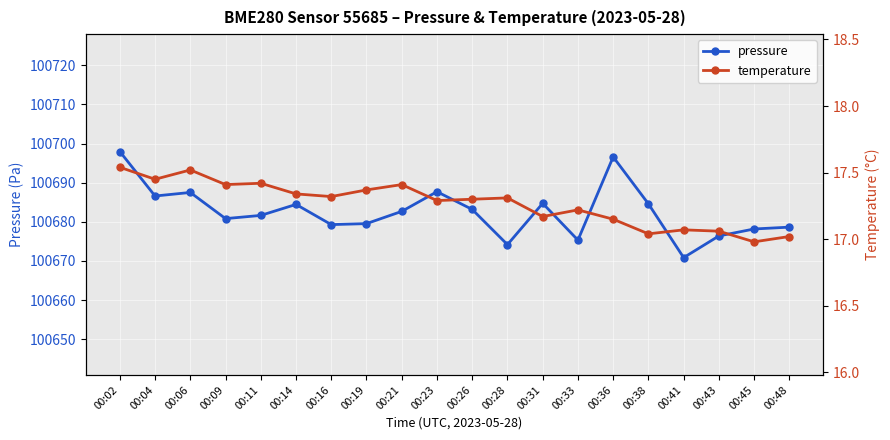

List the series in order of their peak value, highest first.

pressure, temperature